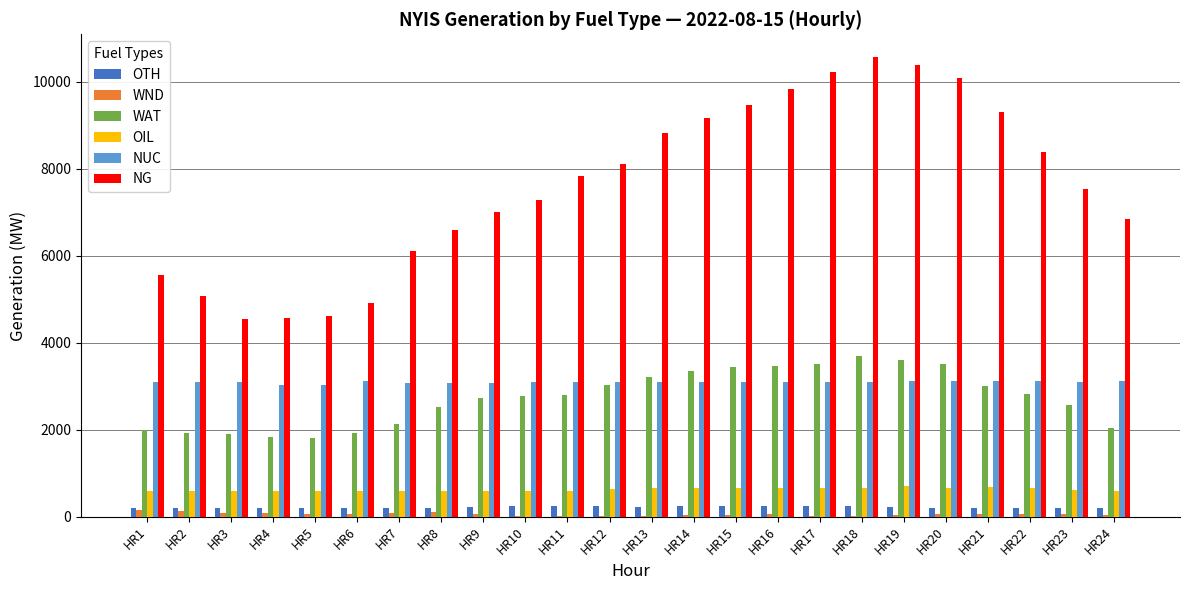

Between HR14 and HR18, which series saw the biggest shift?

NG